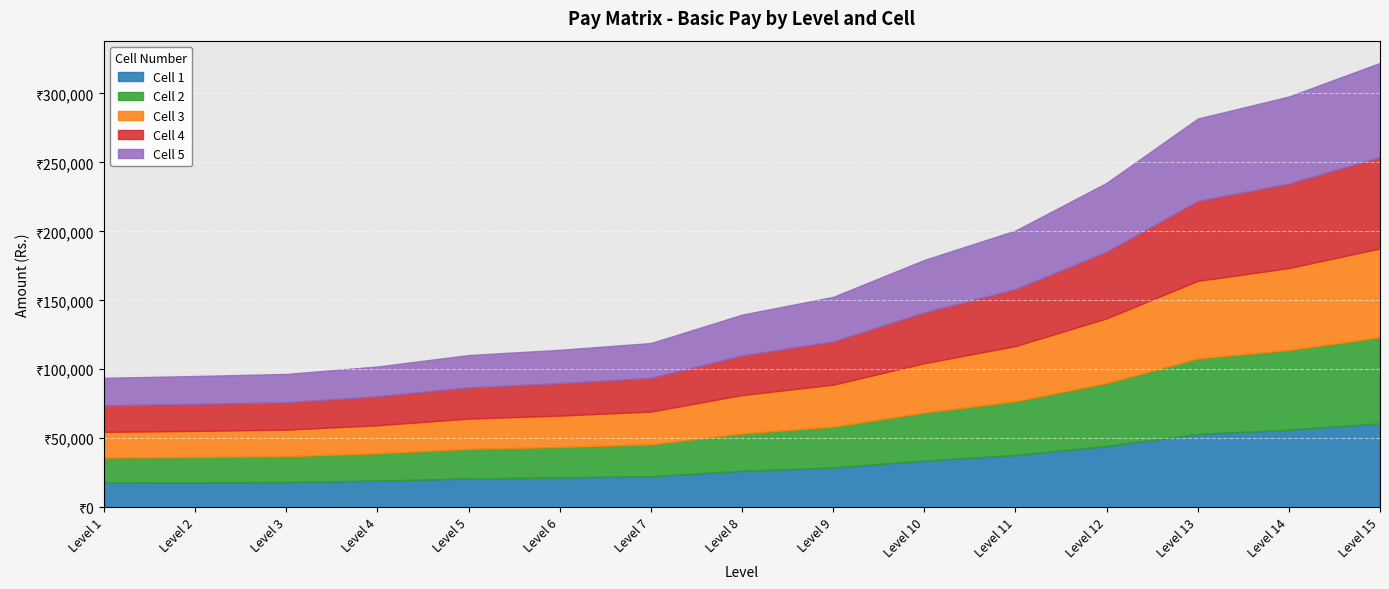

What is the approximate value of Cell 3 at Level 13, to the nearest 10?

56300